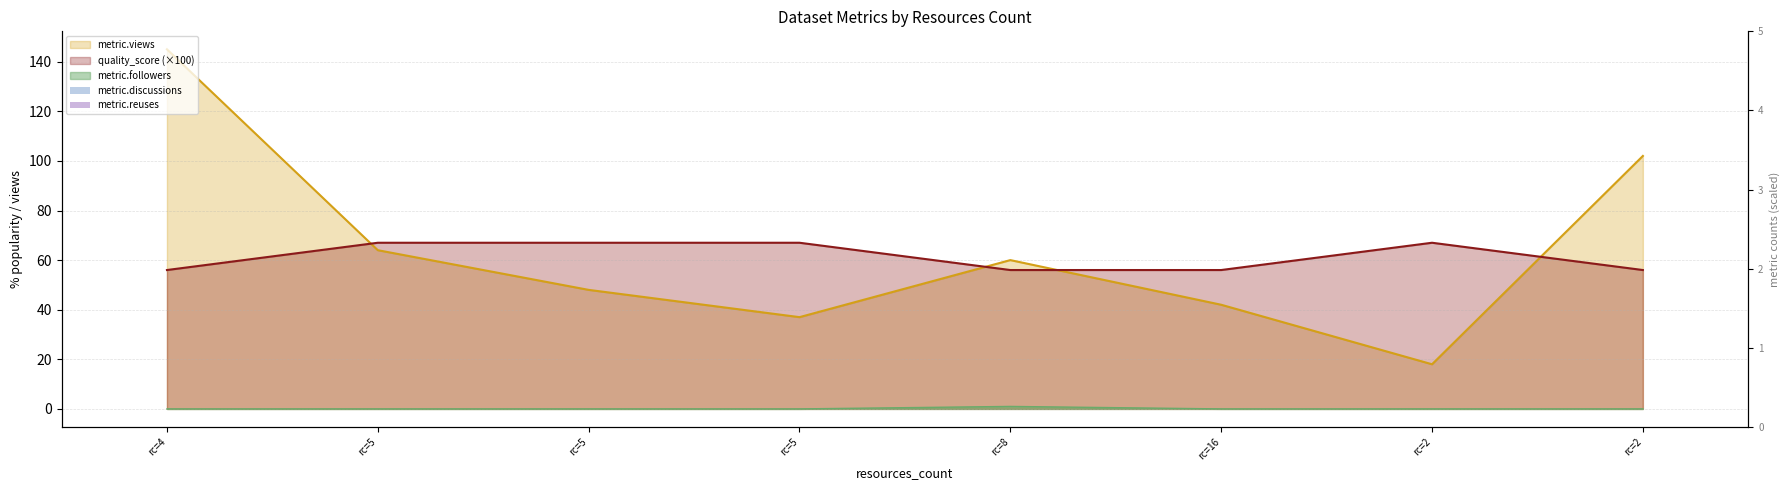

List the labels in order of metric.followers value, largest first.

rc=8, rc=4, rc=5, rc=5, rc=5, rc=16, rc=2, rc=2